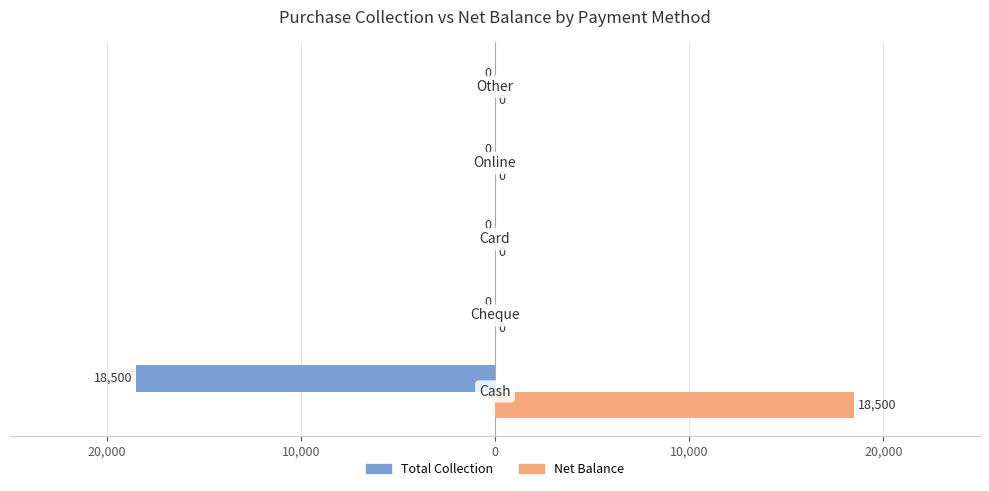

Reading left to right, what are all the values shown in this chart?

Total Collection: 30,000=-18500	20,000=0	10,000=0	0=0	10,000=0
Net Balance: 30,000=18500	20,000=0	10,000=0	0=0	10,000=0